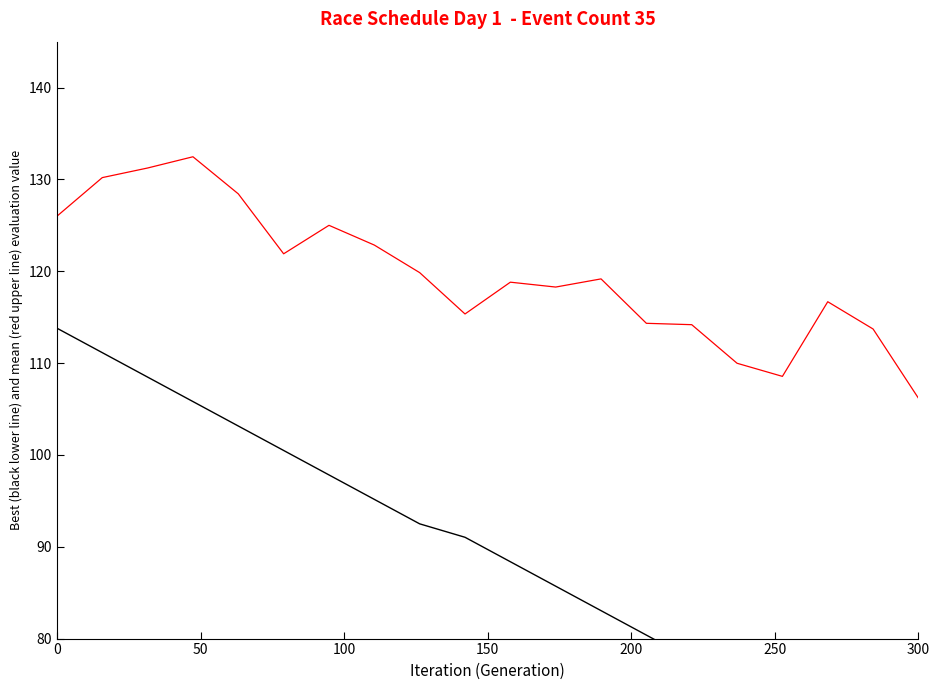

Which category has the lowest value in the Races per Hour (mean) series?

300